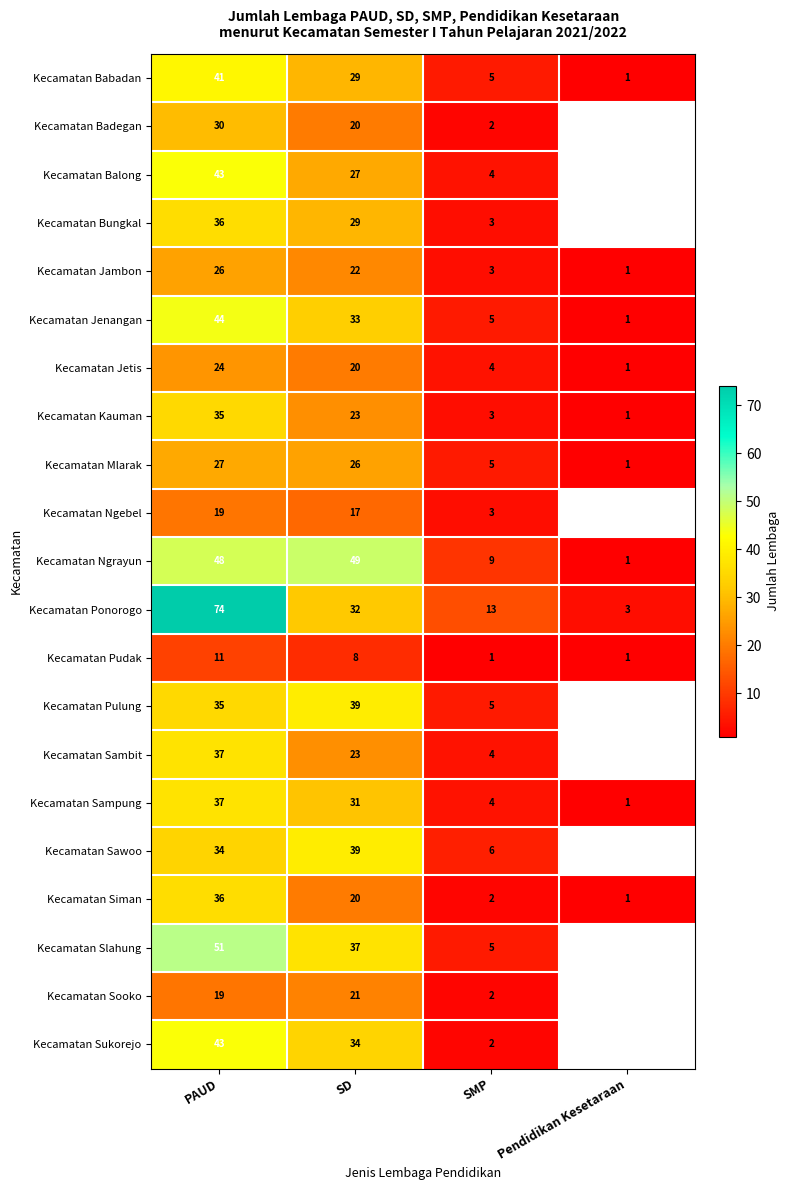

At how many categories does at least one series exceed 24?

2